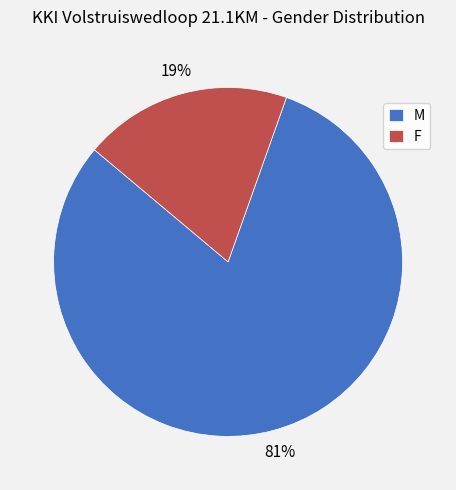

Is the sum of F and M greater than half?

Yes